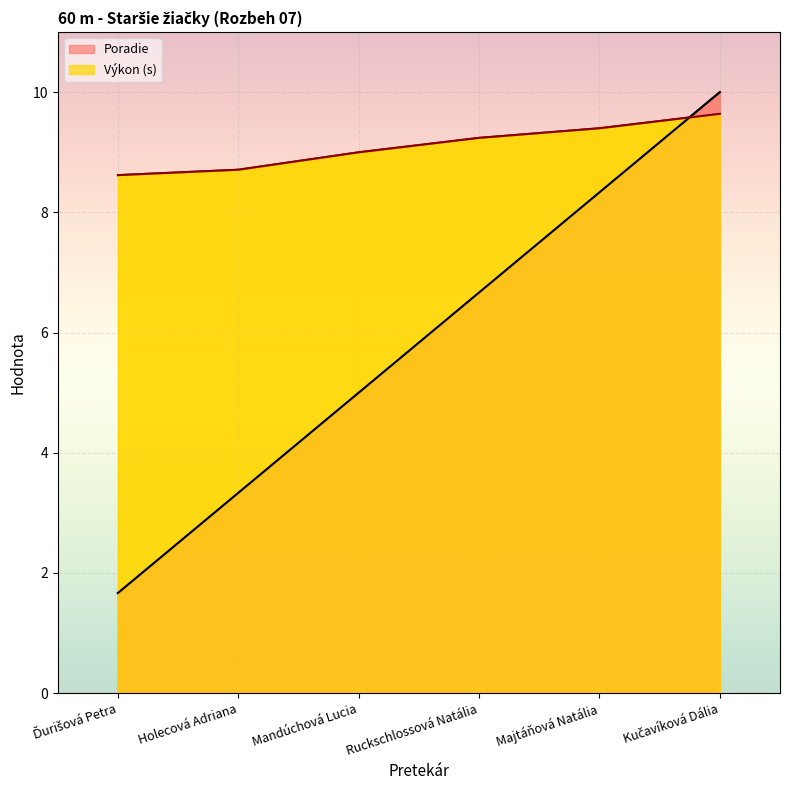

What is the sum of the Výkon values at Holecová Adriana and Mandúchová Lucia?

17.7